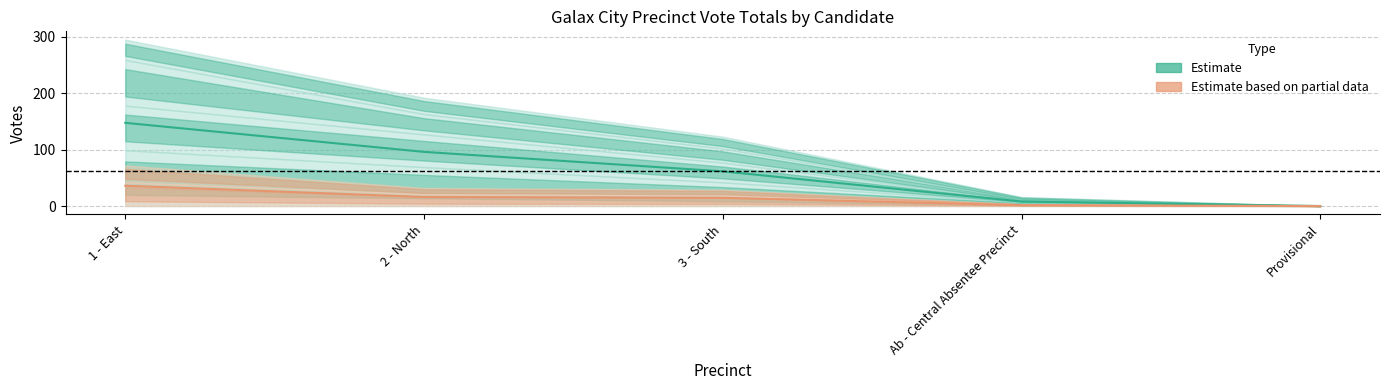

What is the label of the 1st point from the right?

Provisional